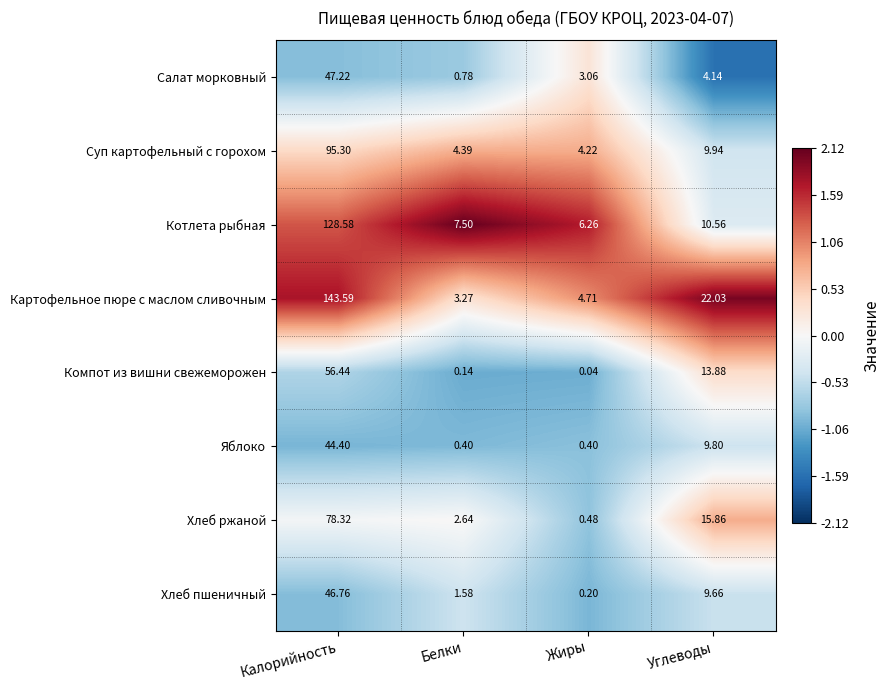

Rank the series at Углеводы from highest to lowest value.

Картофельное пюре с маслом сливочным, Хлеб ржаной, Компот из вишни свежеморожен, Котлета рыбная, Суп картофельный с горохом, Яблоко, Хлеб пшеничный, Салат морковный